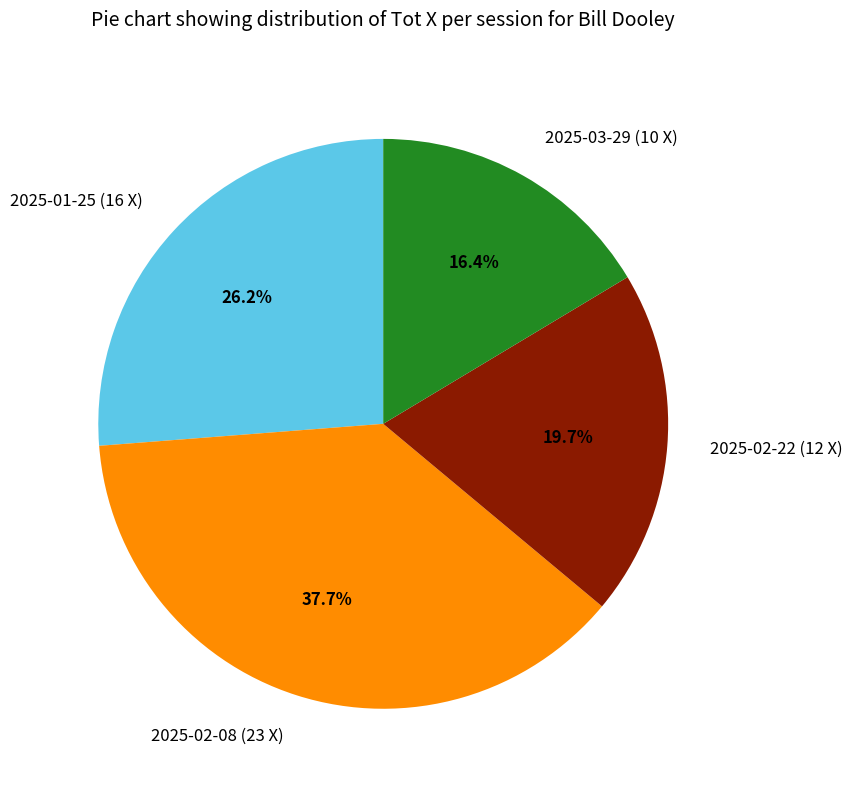

Which slice is the smallest?

2025-03-29 (10 X)